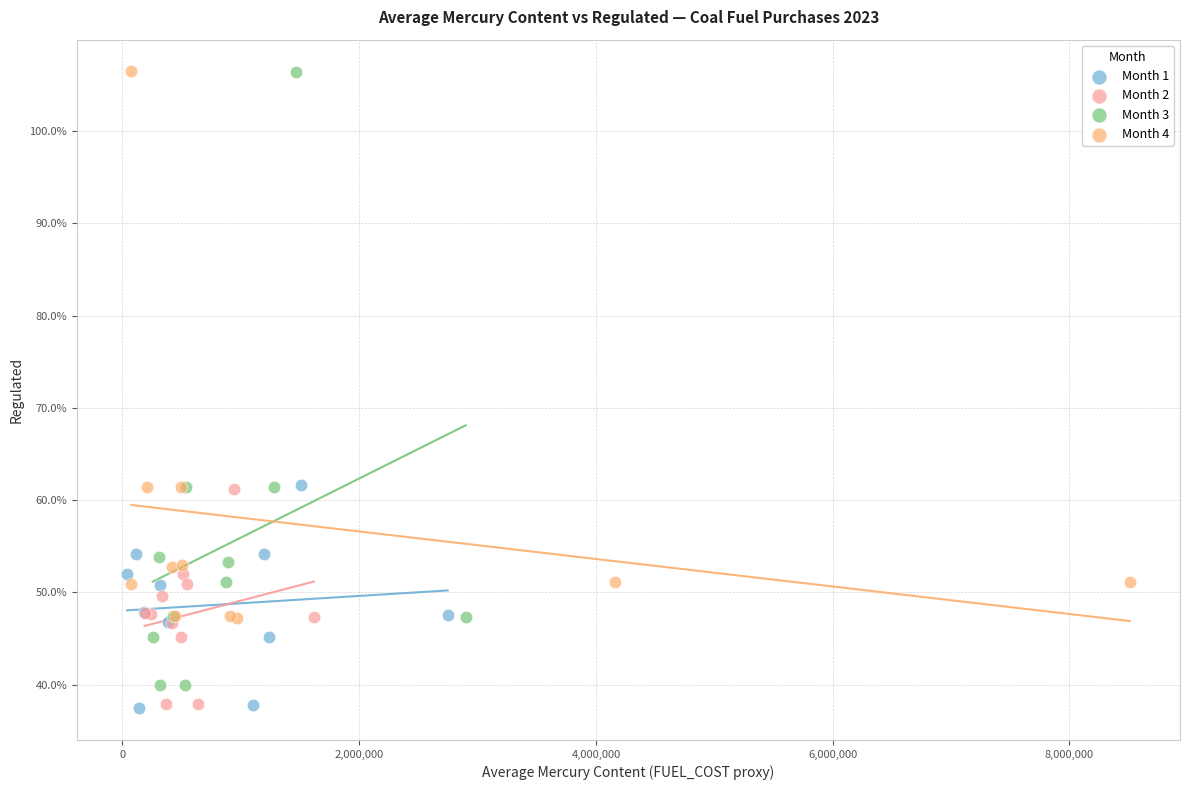

What are all the series names shown in the legend?

Month 1, Month 2, Month 3, Month 4